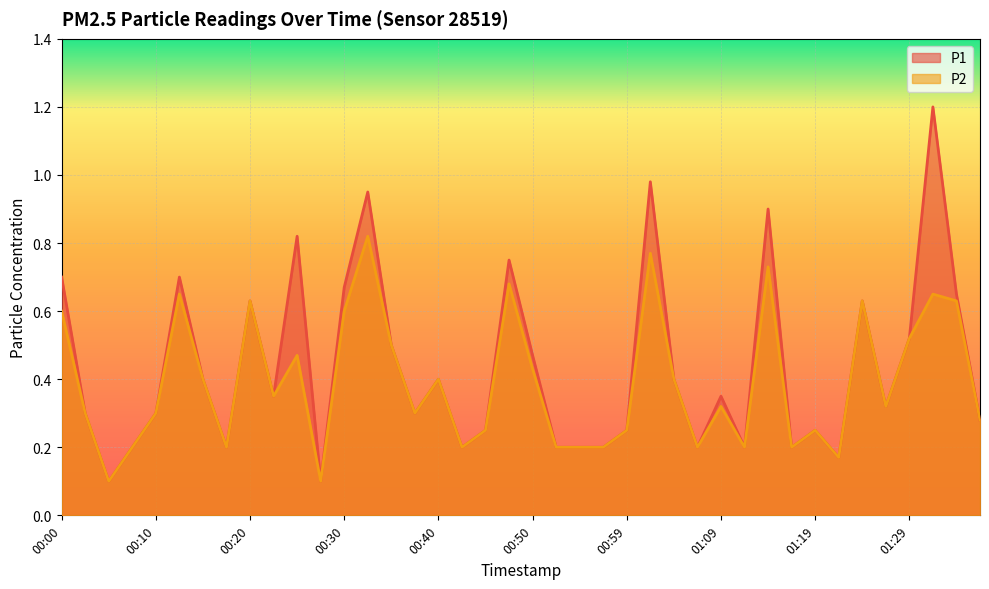

The value of P1 at 00:10 is 0.5. True or false?

False